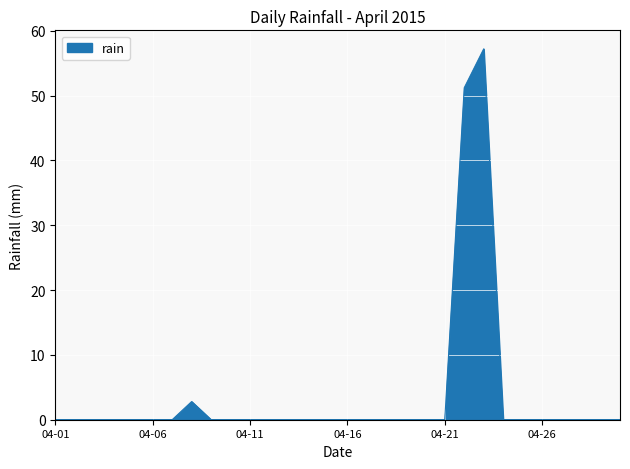

What is the greatest value displayed?

57.2